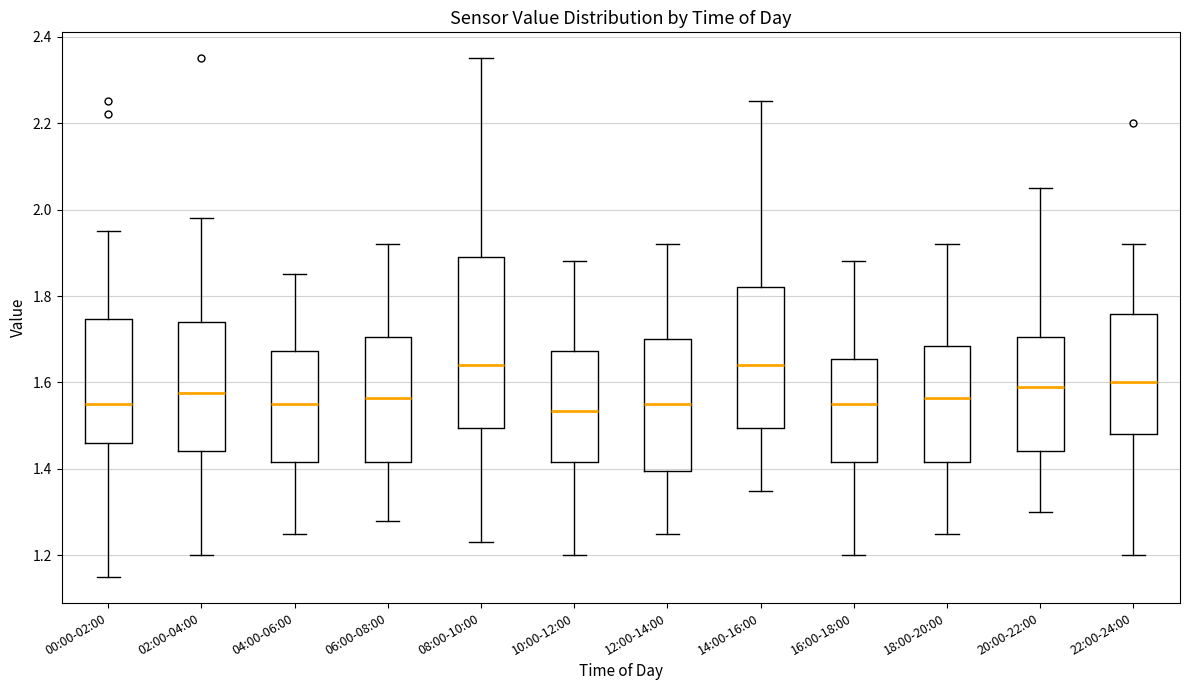

Where does the lower whisker of the box for 02:00-04:00 end on the y-axis? The values are not printed on the chart, so give them approximately, as read against the axis.

1.20